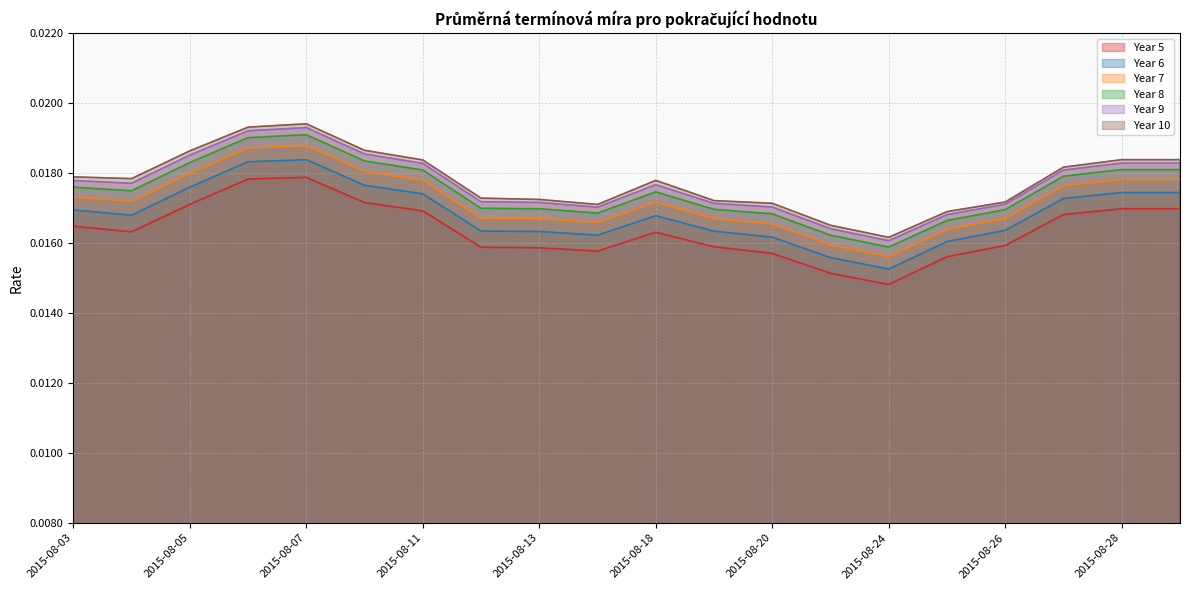

At which category is the sum across all series the highest?

2015-08-07